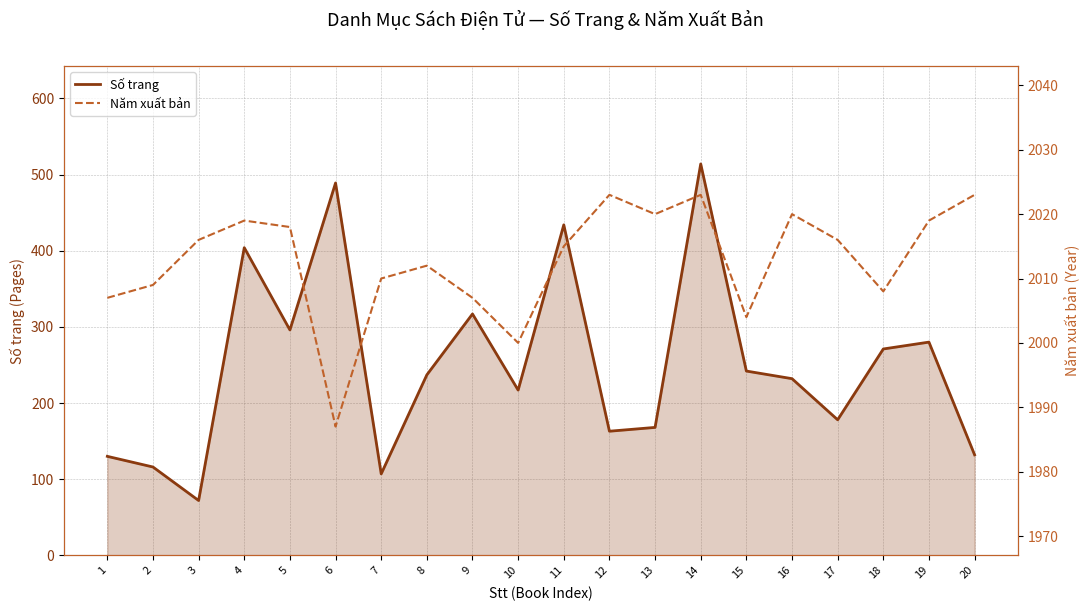

What is the smallest value displayed?

72